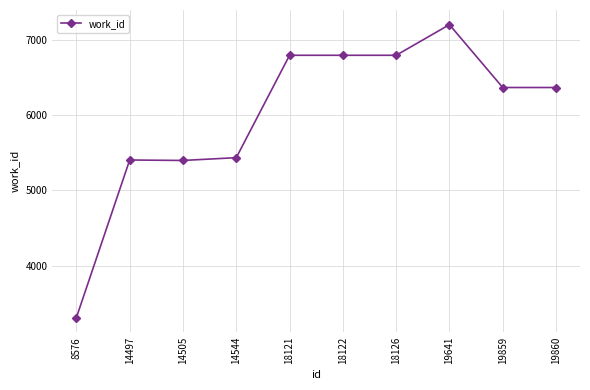

What is the difference between the maximum and minimum values?

3891